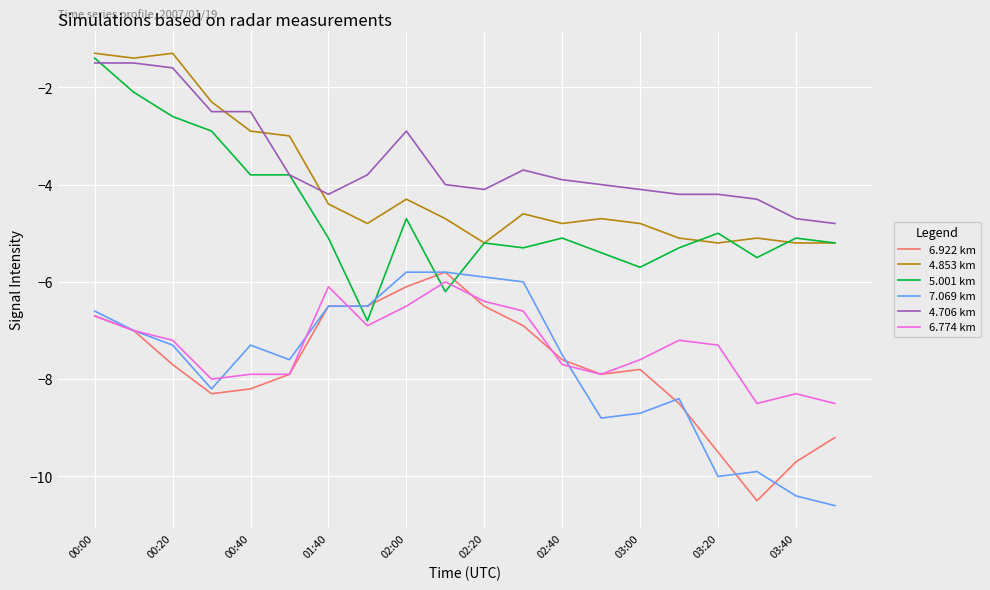

Which series has the widest spread of values?

5.001 km